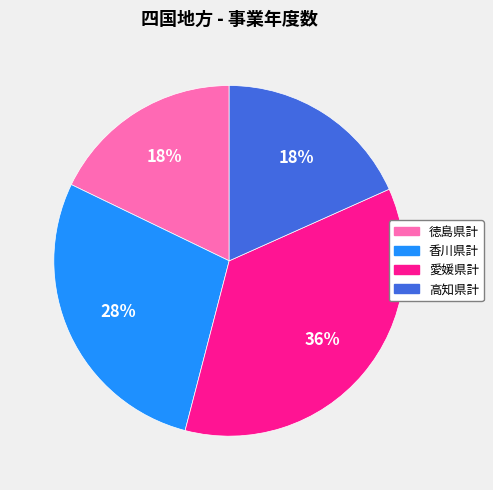

Count the number of slices in the pie.

4